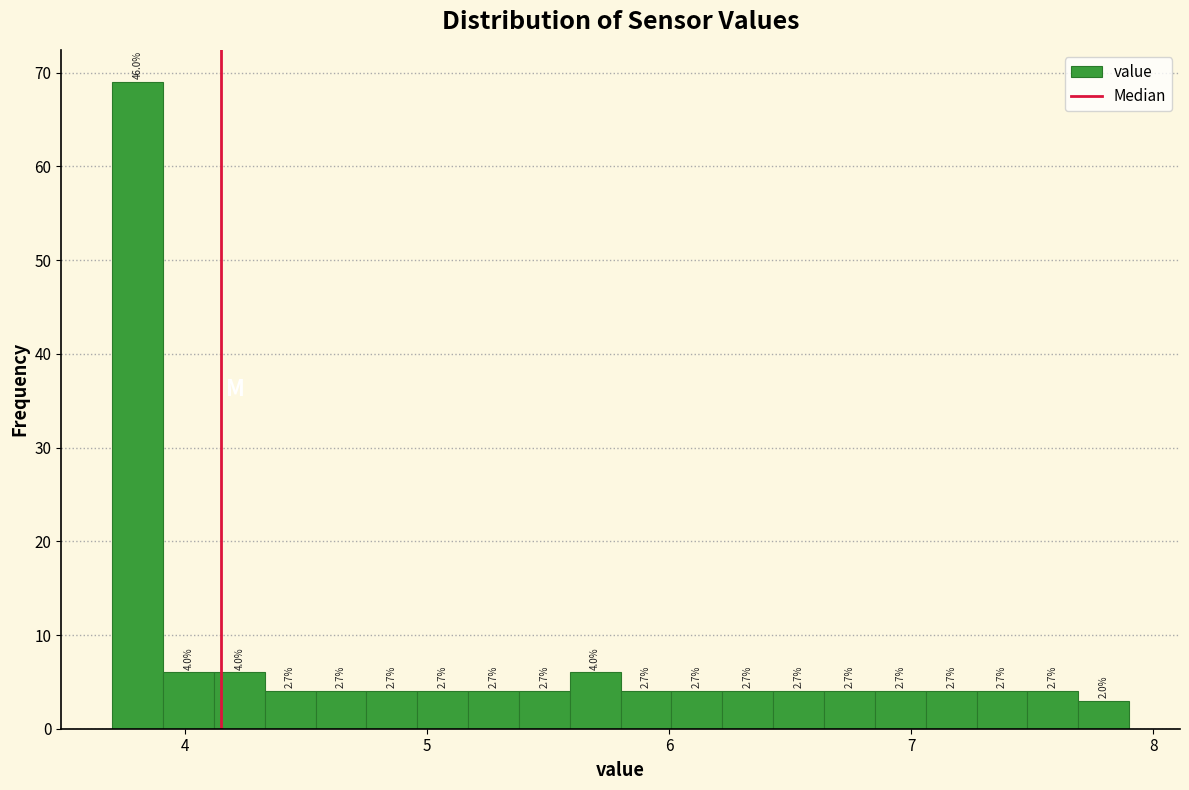

Around what value on the x-axis is the tallest bar? Give the approximate position of its centre, as read against the axis.

3.8